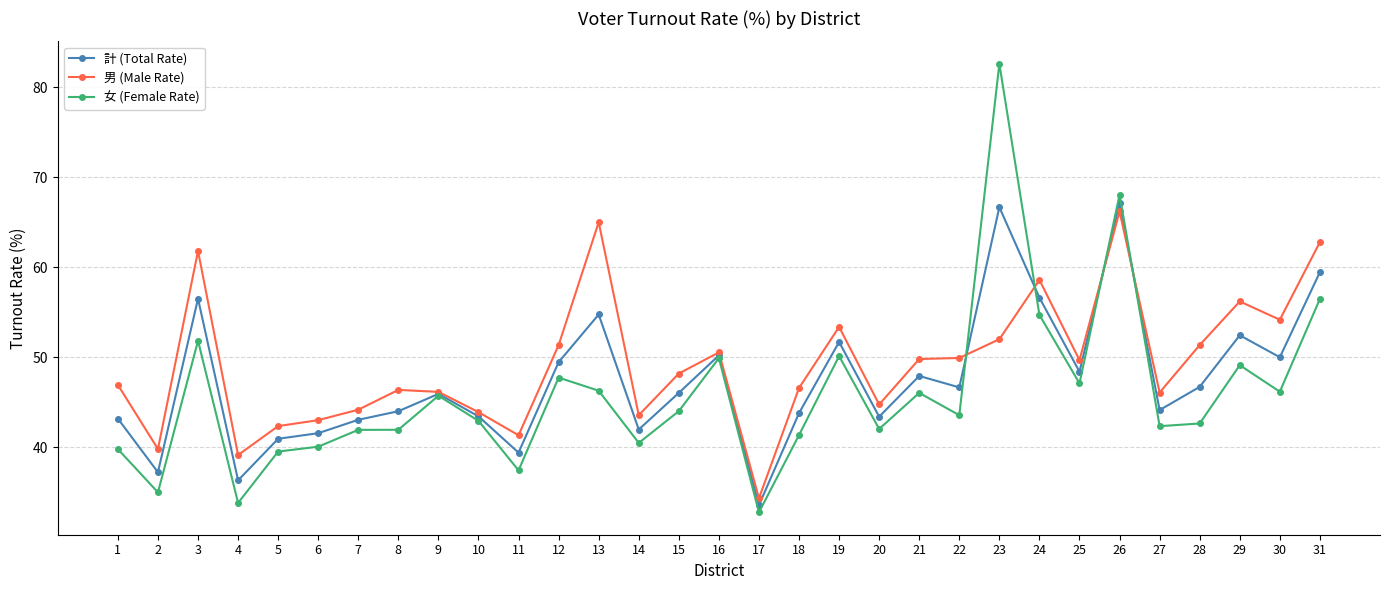

What is the value of the 計 (Total Rate) point at the 8th from the left?

44.0